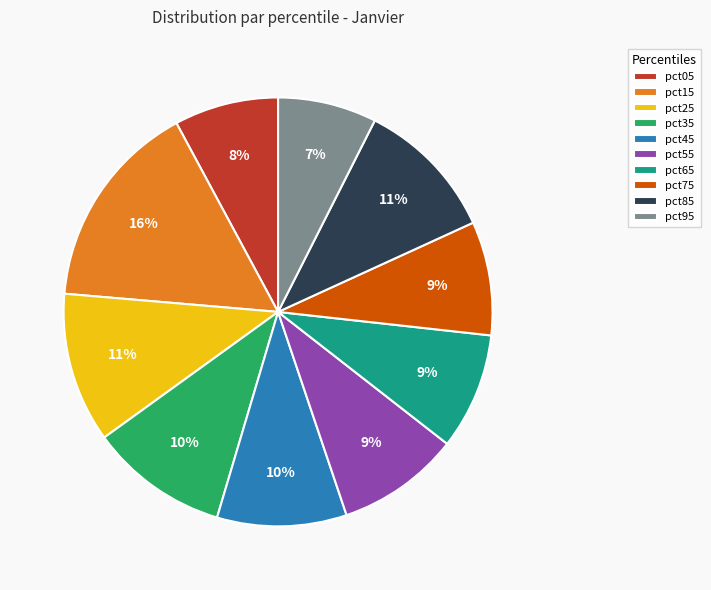

To the nearest percent, what is the average slice percentage?

10%